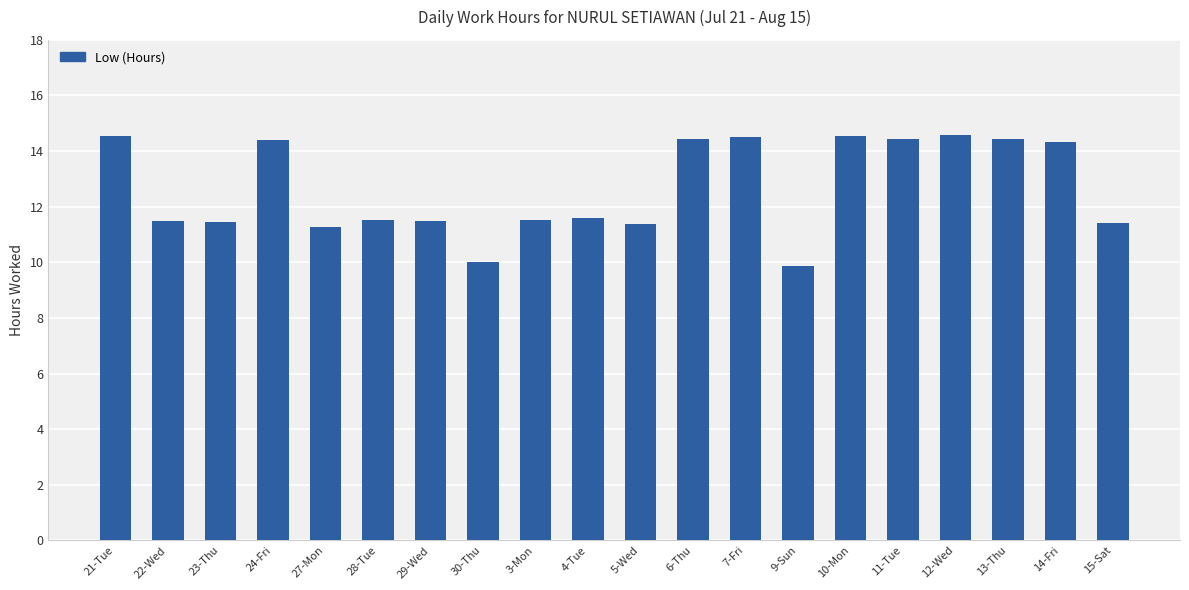

Where does the data first go above 11?

21-Tue